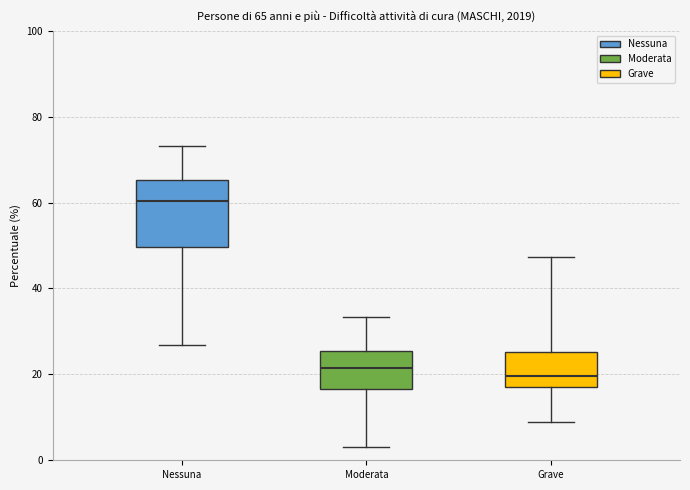

Which box is the tallest, from its lower edge to its upper edge?

Nessuna